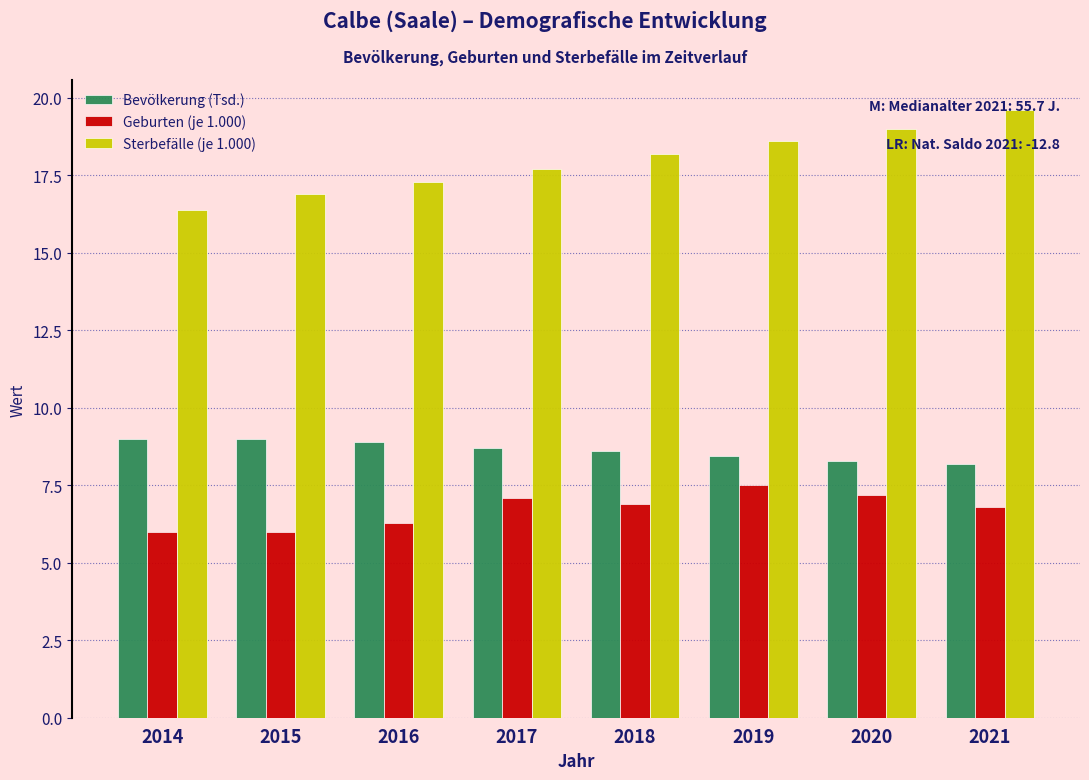

What is the difference between the second highest and second lowest values in the Bevölkerung (Tsd.) series?

0.7